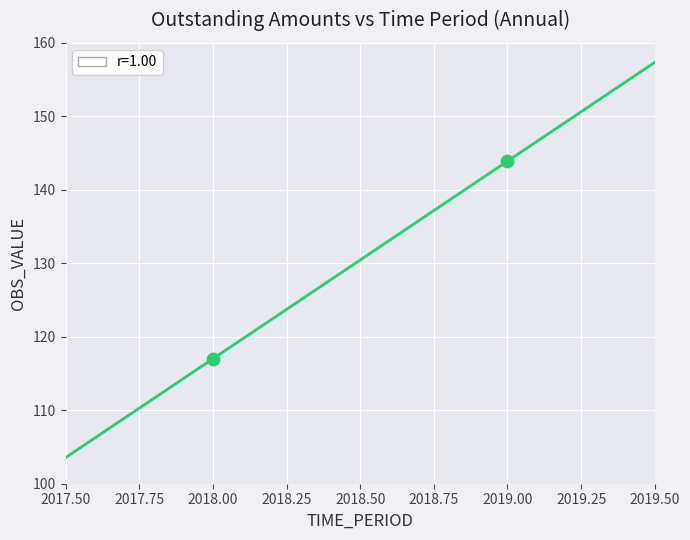

What is the range of X values (max minus min)?

1.0